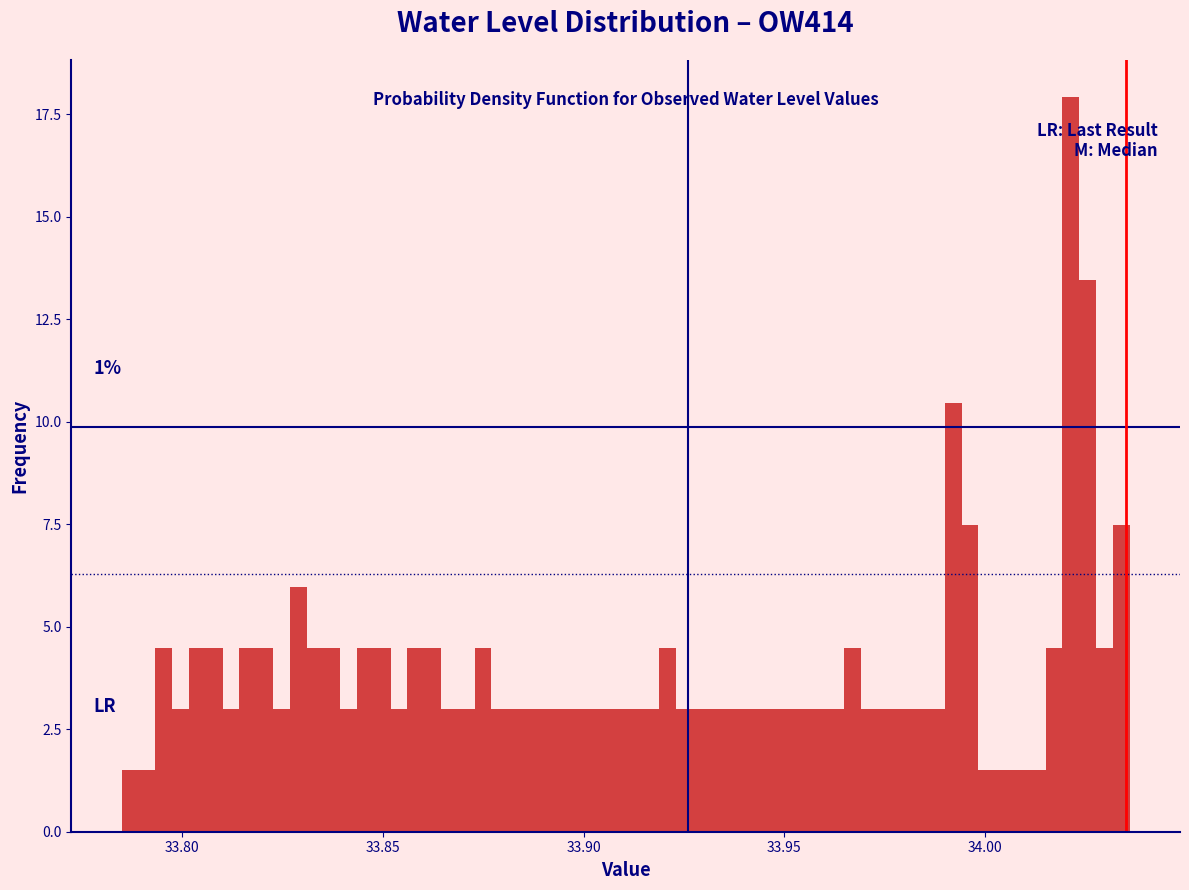

Read against the x-axis, roughly where is the centre of the tallest bar?

34.020